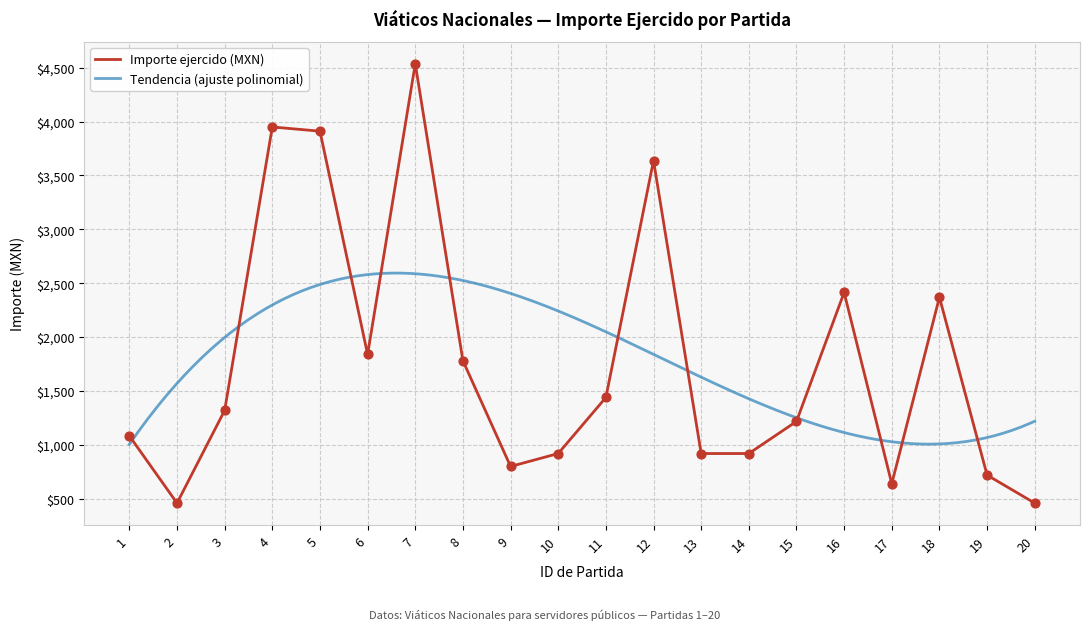

Approximately how many times larger is the value at 9 compared to 17?

1.2